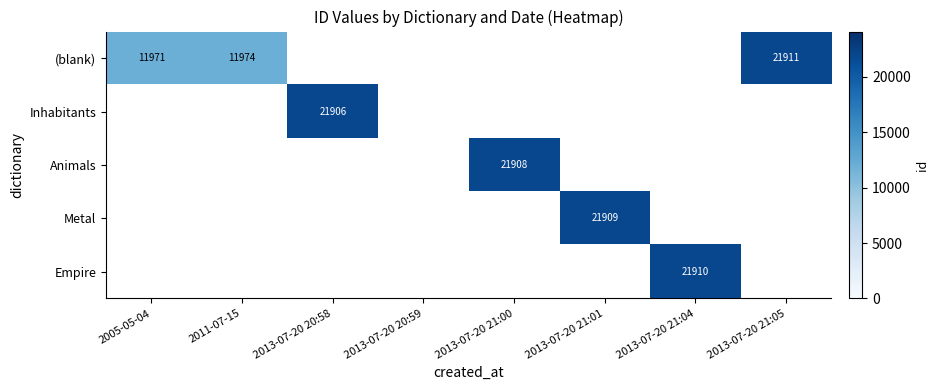

Is it true that (blank) equals 21911 at 2013-07-20 21:05?

True